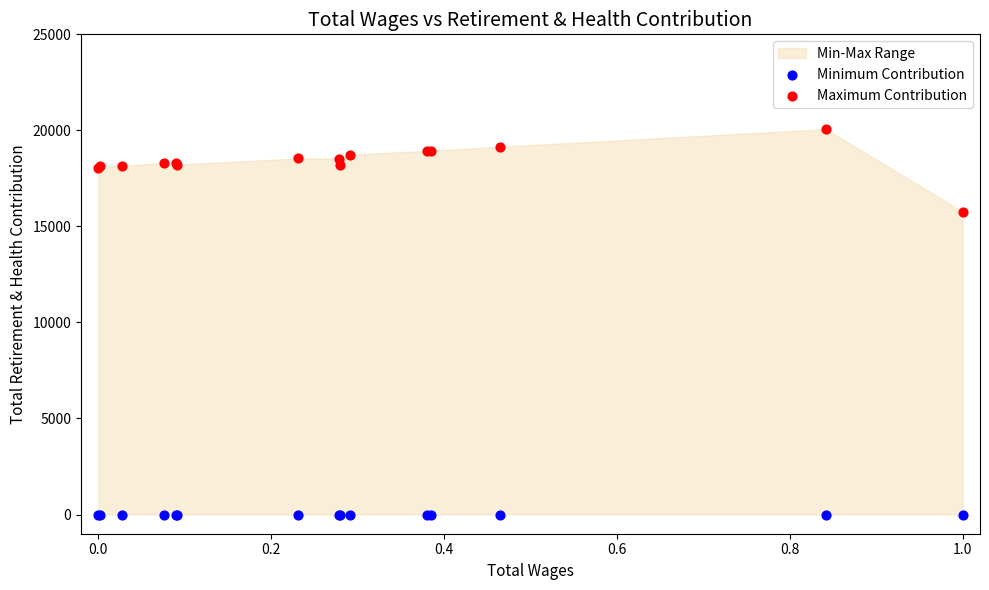

Across all series, what Y value is closest to 10031?

15766